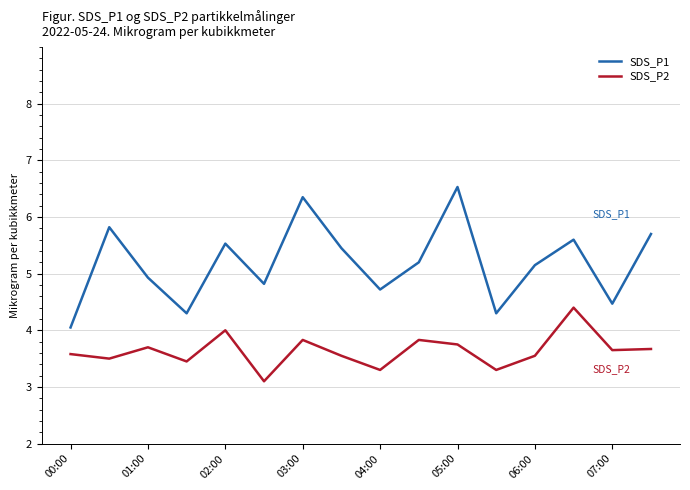

Which series has the largest total across all categories?

SDS_P1